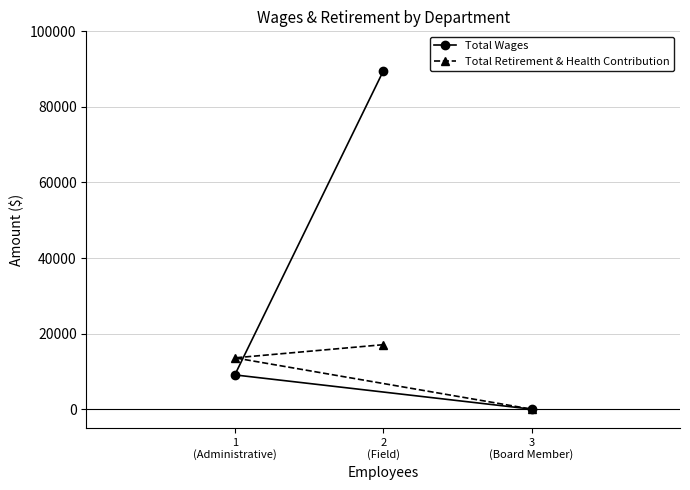

Is this an area chart (filled region under the line)?

No